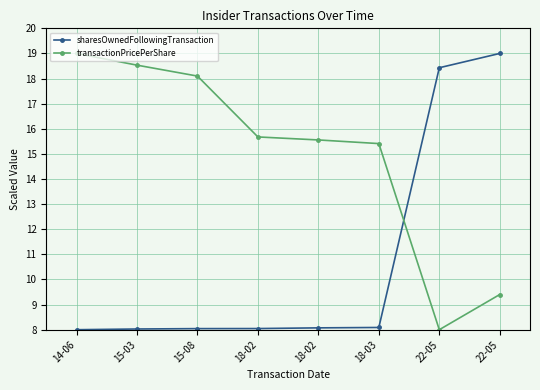

How many lines are shown in the chart?

2